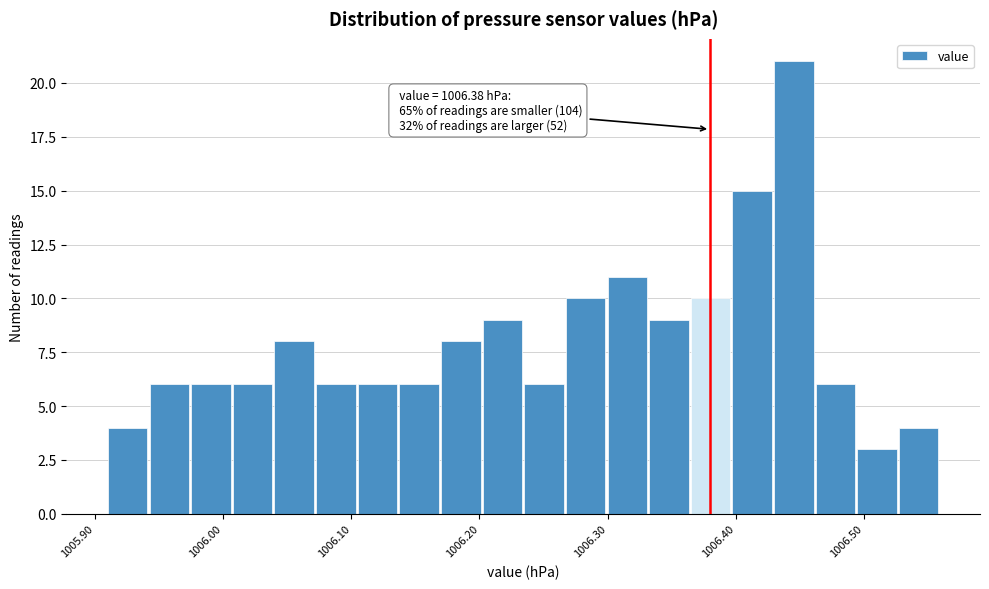

Around what value on the x-axis is the tallest bar? Give the approximate position of its centre, as read against the axis.

1006.45